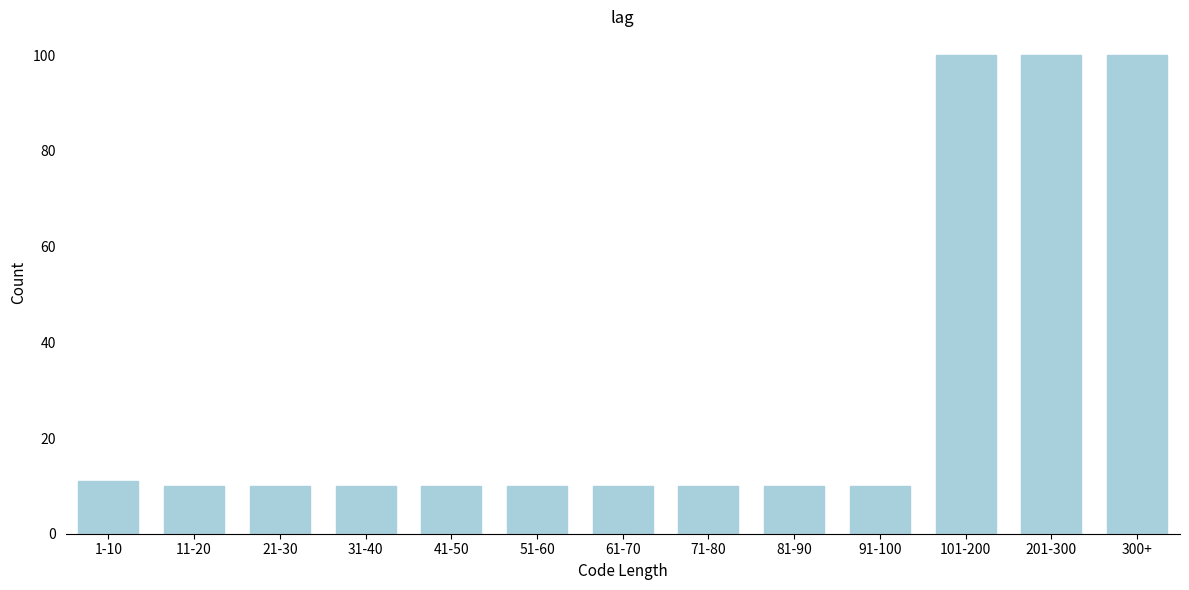

Reading right to left, what are all the values shown in this chart?

300+=100	201-300=100	101-200=100	91-100=10	81-90=10	71-80=10	61-70=10	51-60=10	41-50=10	31-40=10	21-30=10	11-20=10	1-10=11